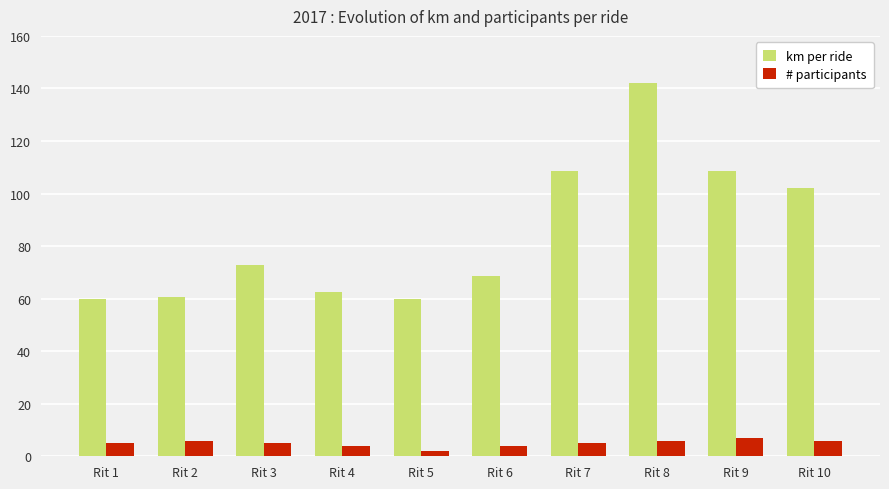

The km per ride series shows 183.7 at Rit 9. True or false?

False